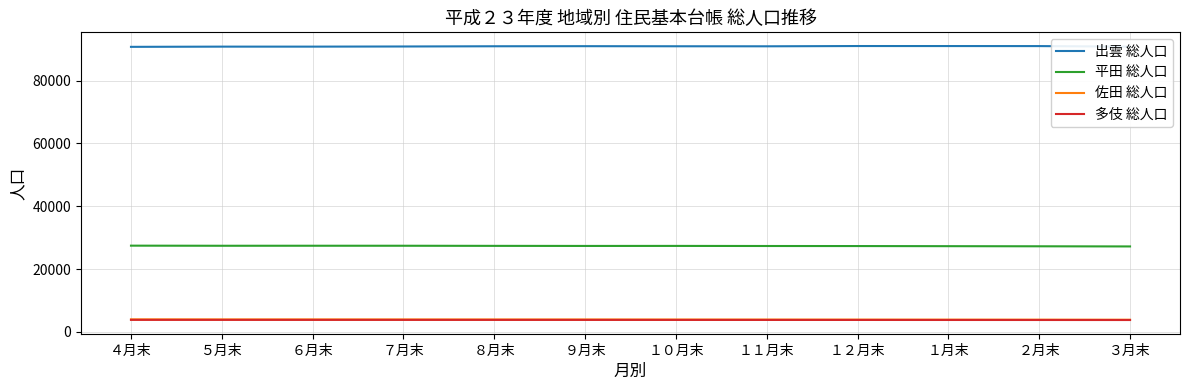

Is it true that 多伎 総人口 equals 3838 at ７月末?

True